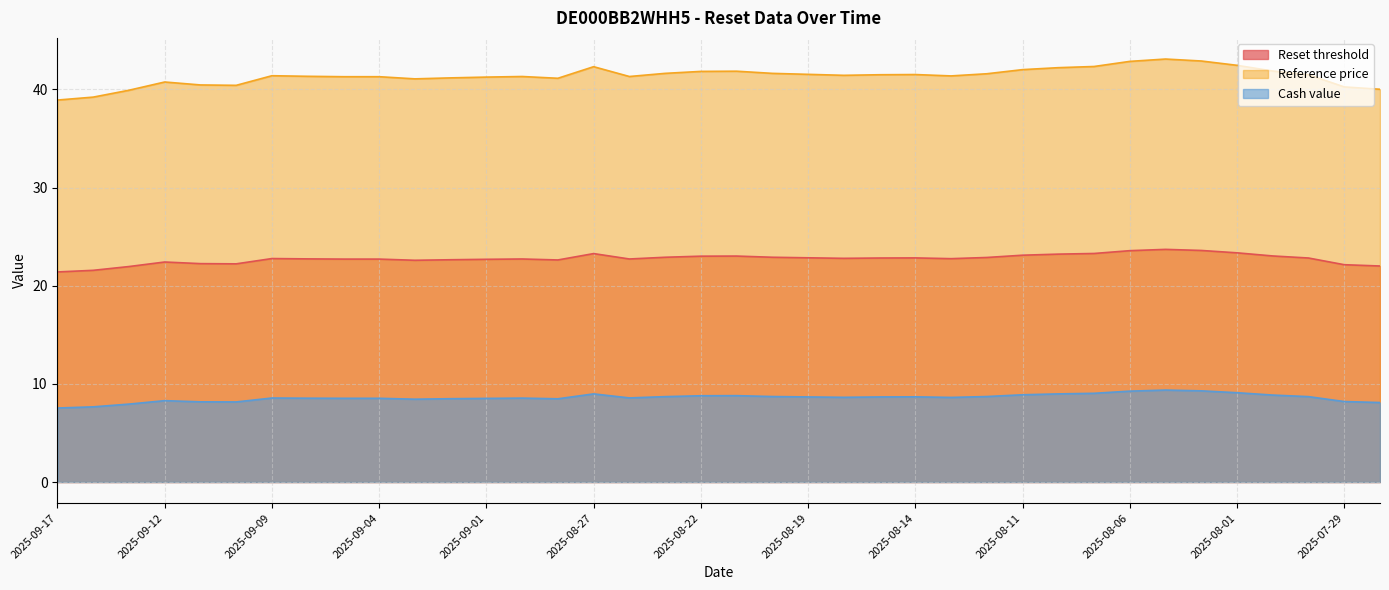

What is the difference between the Reference price values at 2025-08-07 and 2025-09-15?

2.4